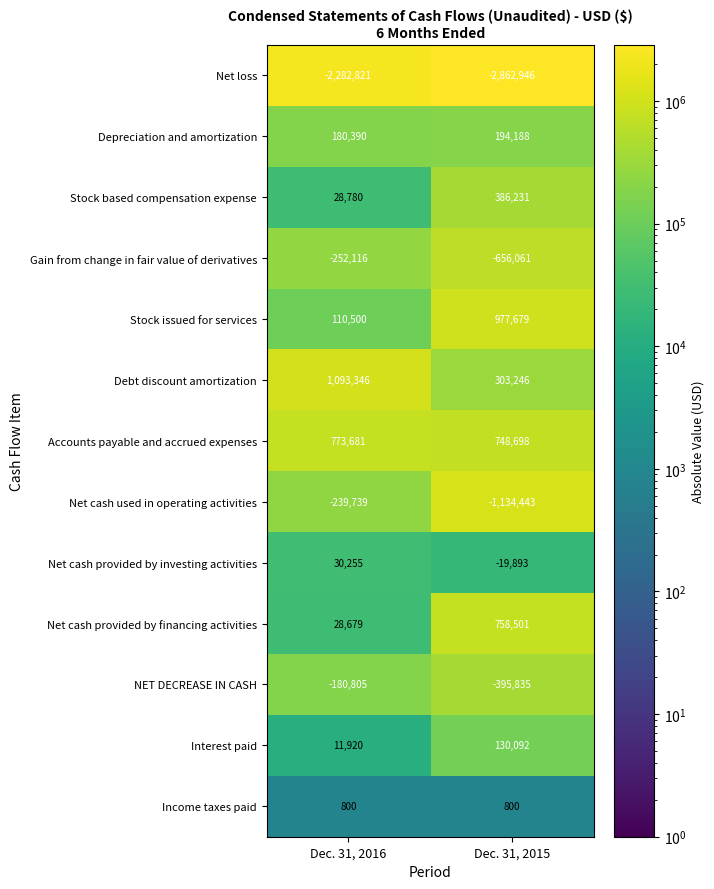

Which series has the widest spread of values?

Net cash used in operating activities